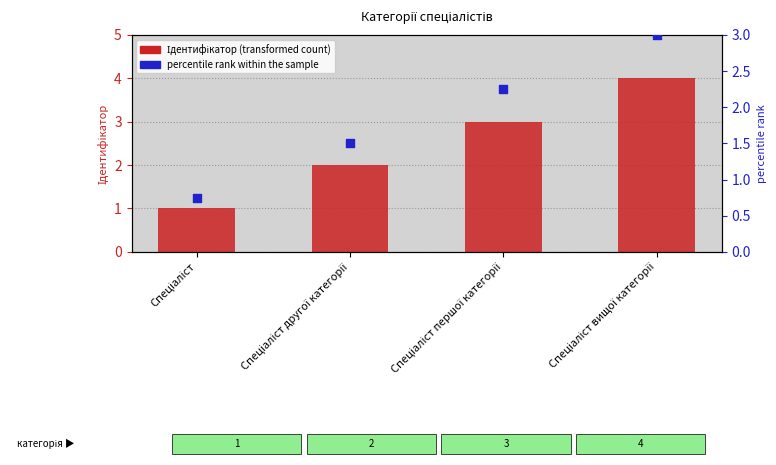

At how many categories does at least one series exceed 2?

2